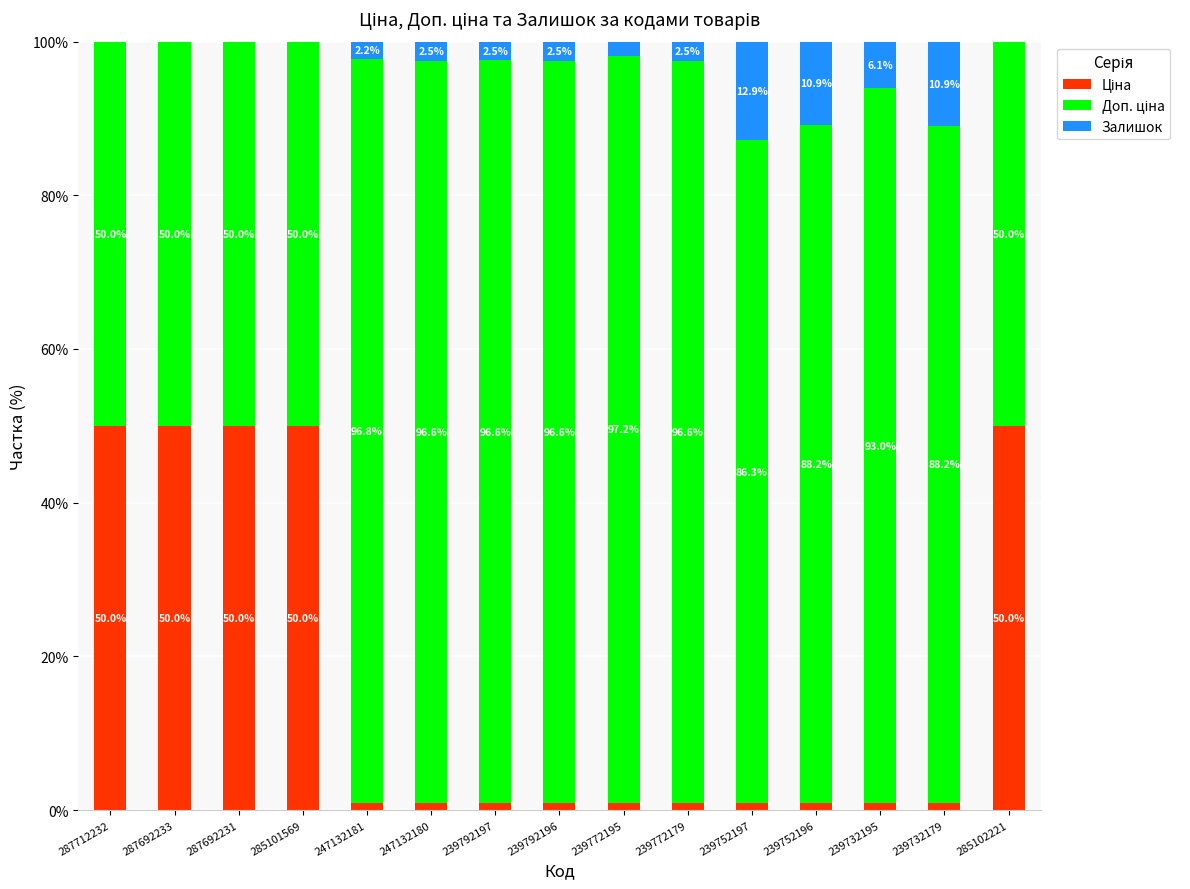

What is the total value across all series at 287712232?

100.0